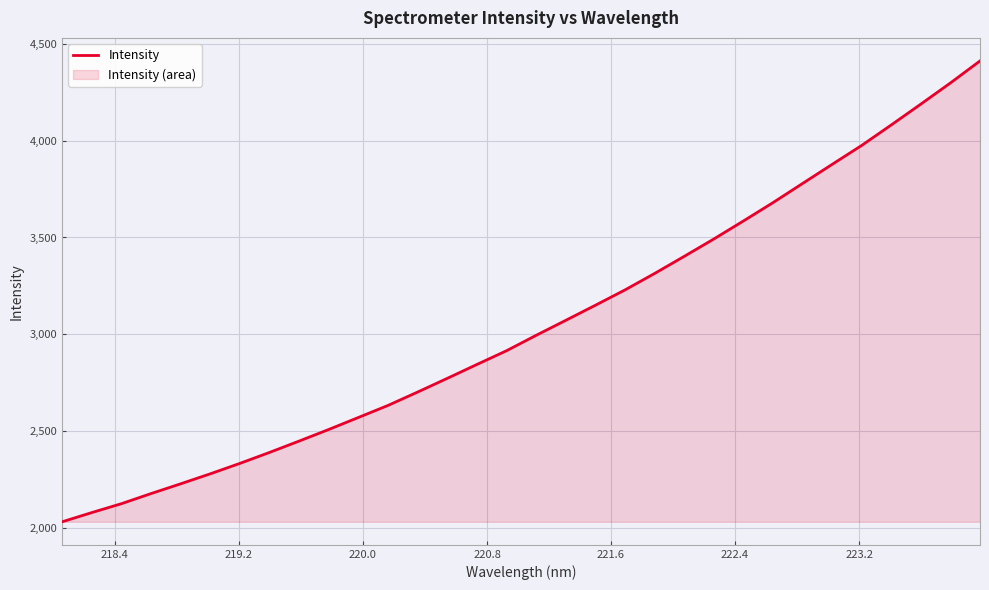

How many lines are shown in the chart?

1